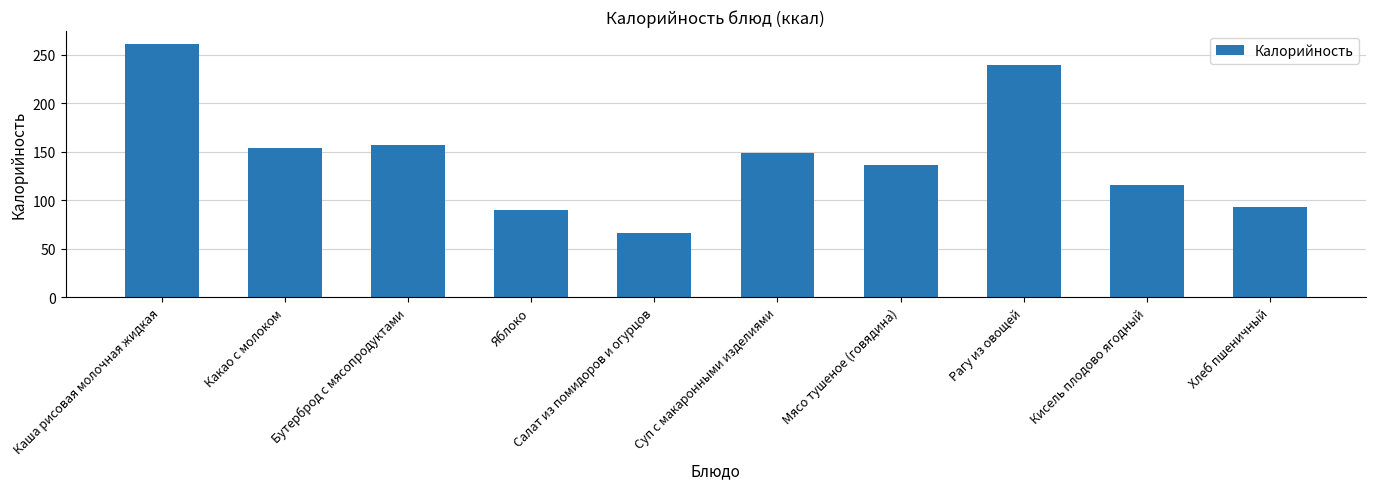

At which category does the chart reach its peak across all series?

Каша рисовая молочная жидкая